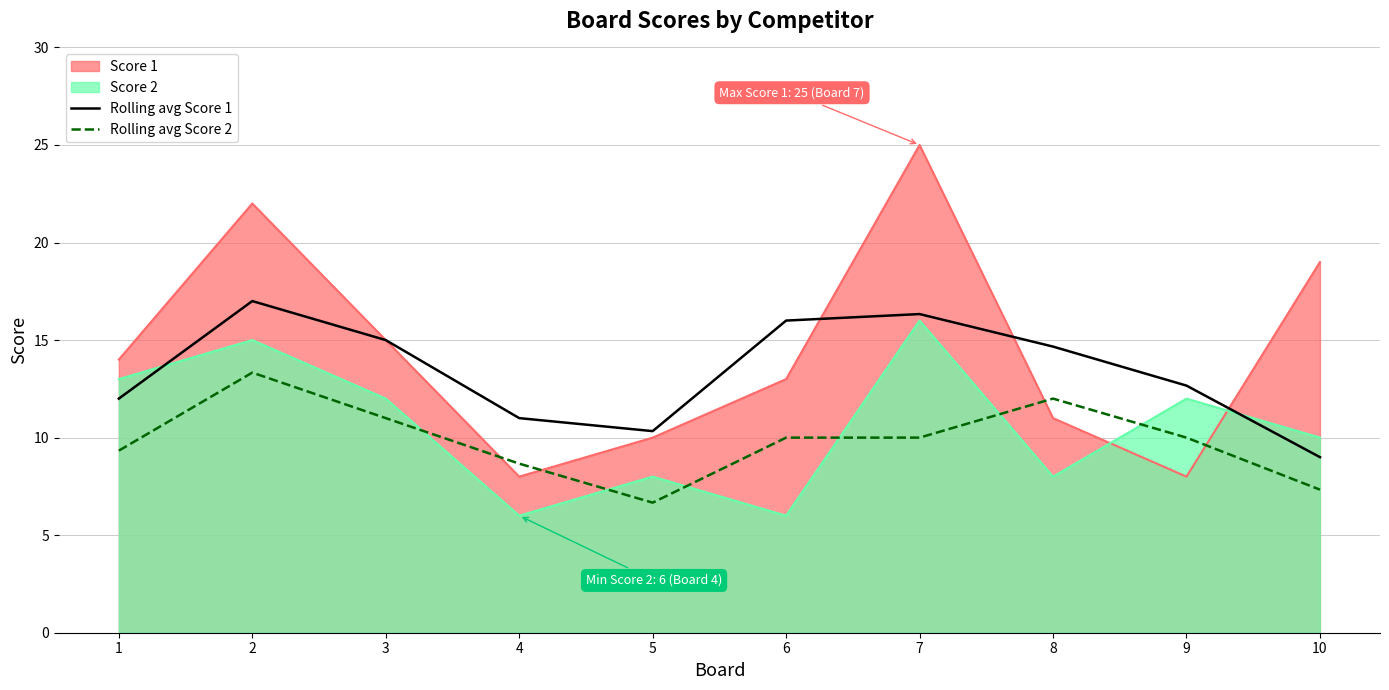

How many lines are shown in the chart?

4